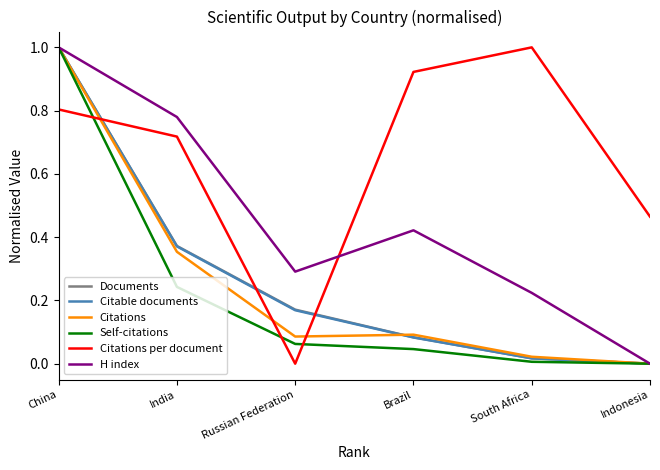

Is it true that H index equals 0.0 at Indonesia?

True